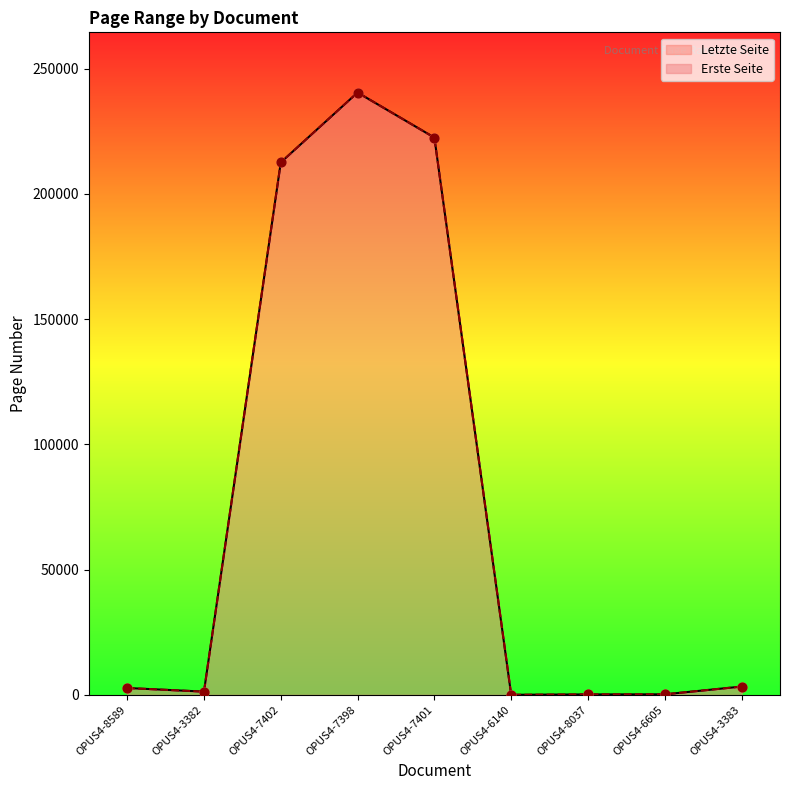

Is the value of Letzte Seite at OPUS4-7402 greater than the value of Erste Seite at OPUS4-6140?

Yes